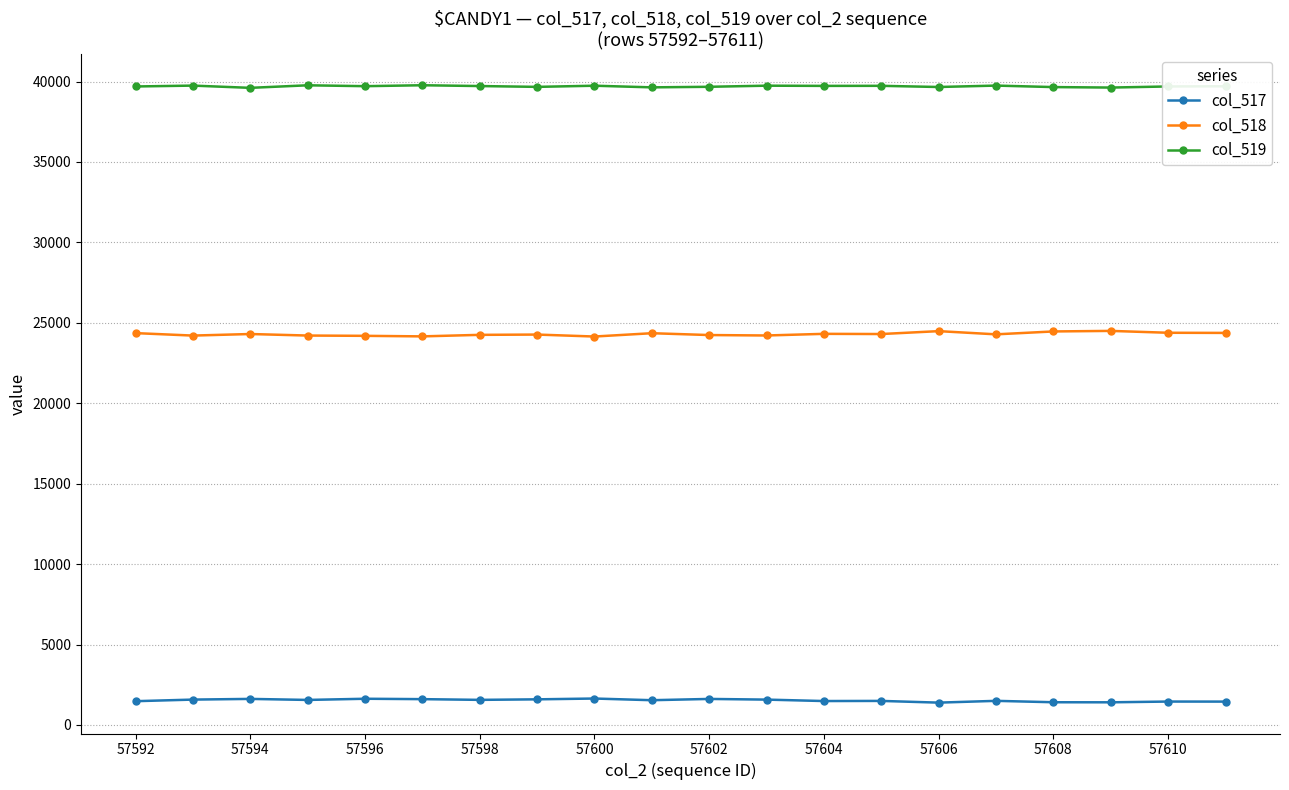

What is the sum of all col_517 values?

30630